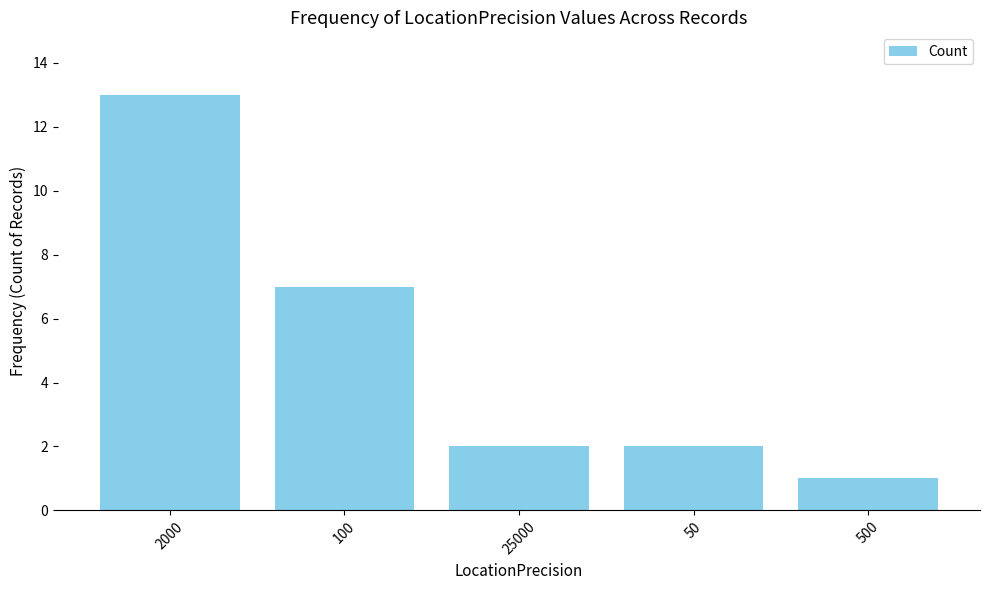

Where does the data first go above 2?

2000